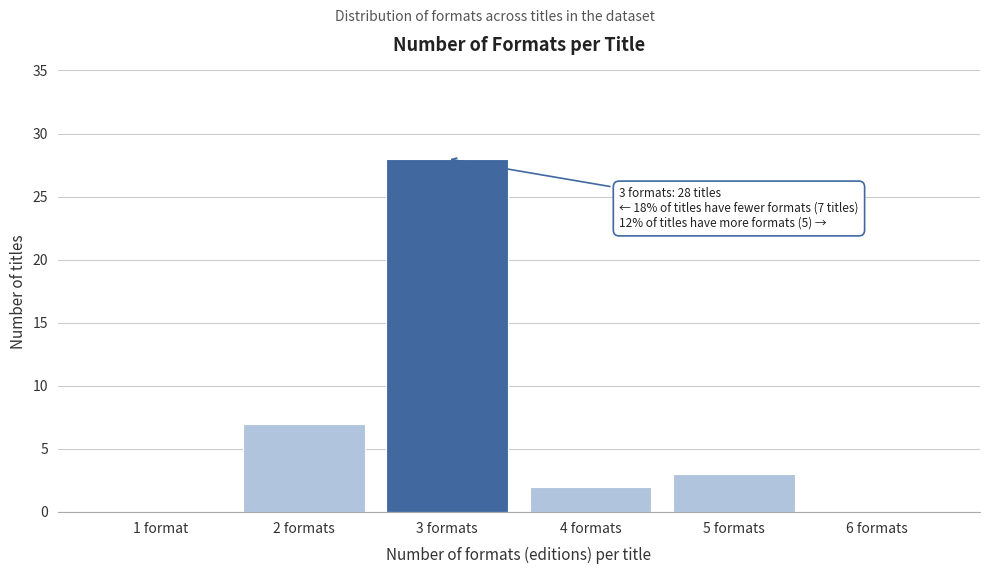

Reading left to right, extract all data points from this chart.

1 format=0	2 formats=7	3 formats=28	4 formats=2	5 formats=3	6 formats=0